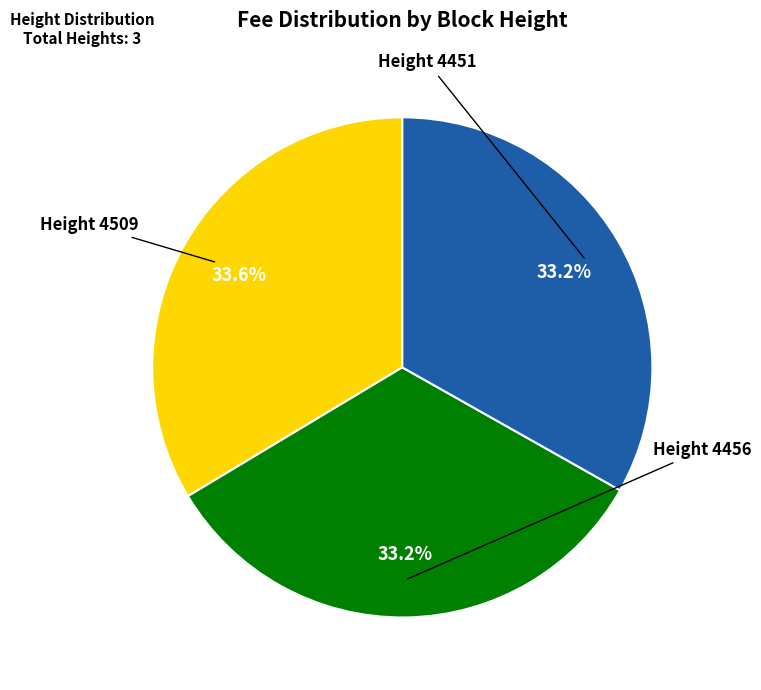

Does any single category account for the majority?

No